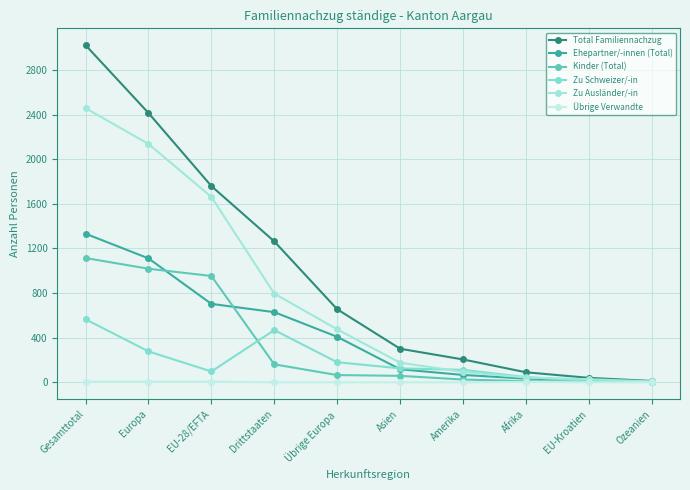

List the series in order of their peak value, highest first.

Total Familiennachzug, Zu Ausländer/-in, Ehepartner/-innen (Total), Kinder (Total), Zu Schweizer/-in, Übrige Verwandte